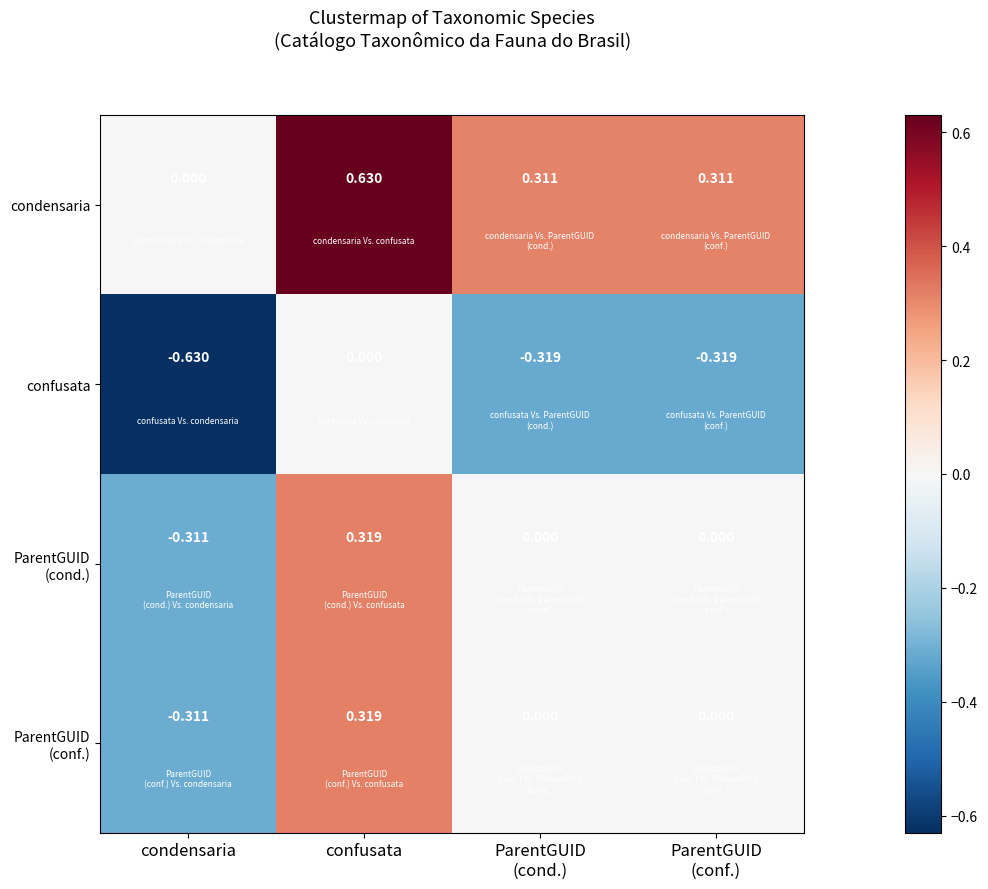

At which category does the chart reach its peak across all series?

confusata